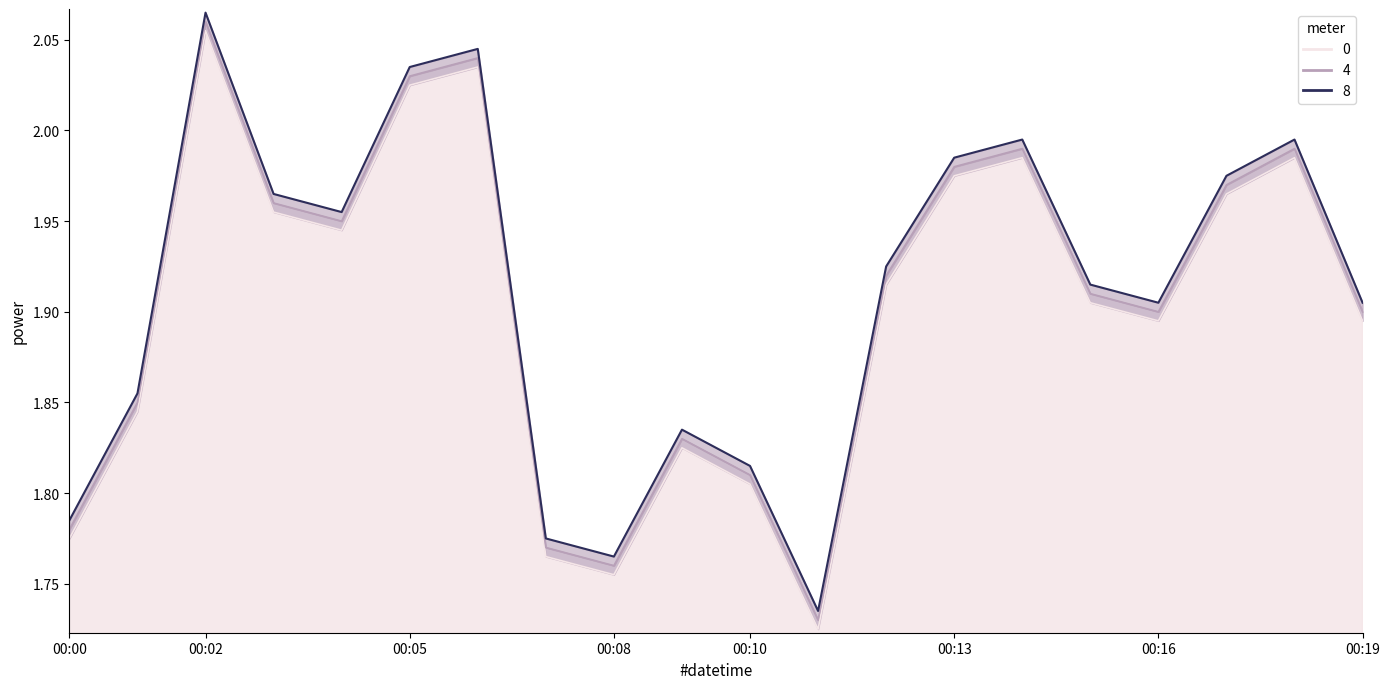

List the labels in order of value, largest first.

00:02, 00:06, 00:05, 00:14, 00:18, 00:13, 00:17, 00:03, 00:04, 00:12, 00:15, 00:16, 00:19, 00:01, 00:09, 00:10, 00:00, 00:07, 00:08, 00:11